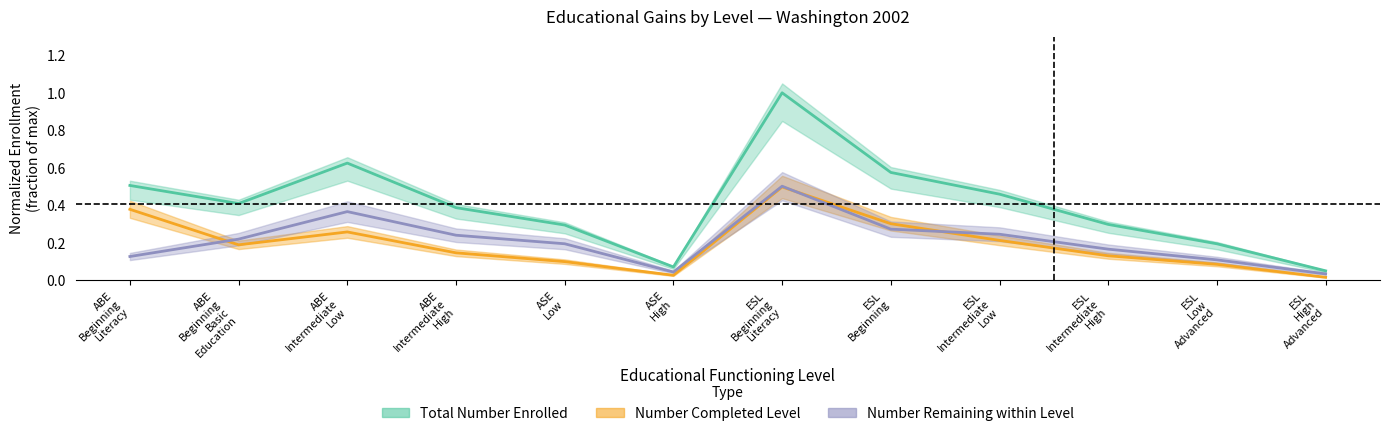

True or false: Total Number Enrolled and Number Remaining within Level intersect in this chart.

False